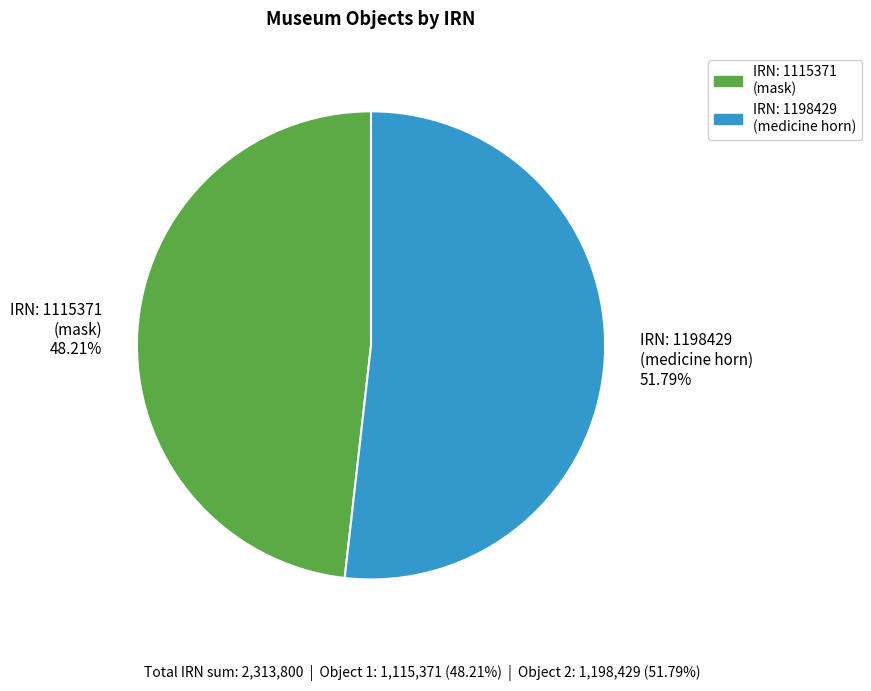

Which category has the biggest portion of the pie?

IRN: 1198429 (medicine horn) 51.79%